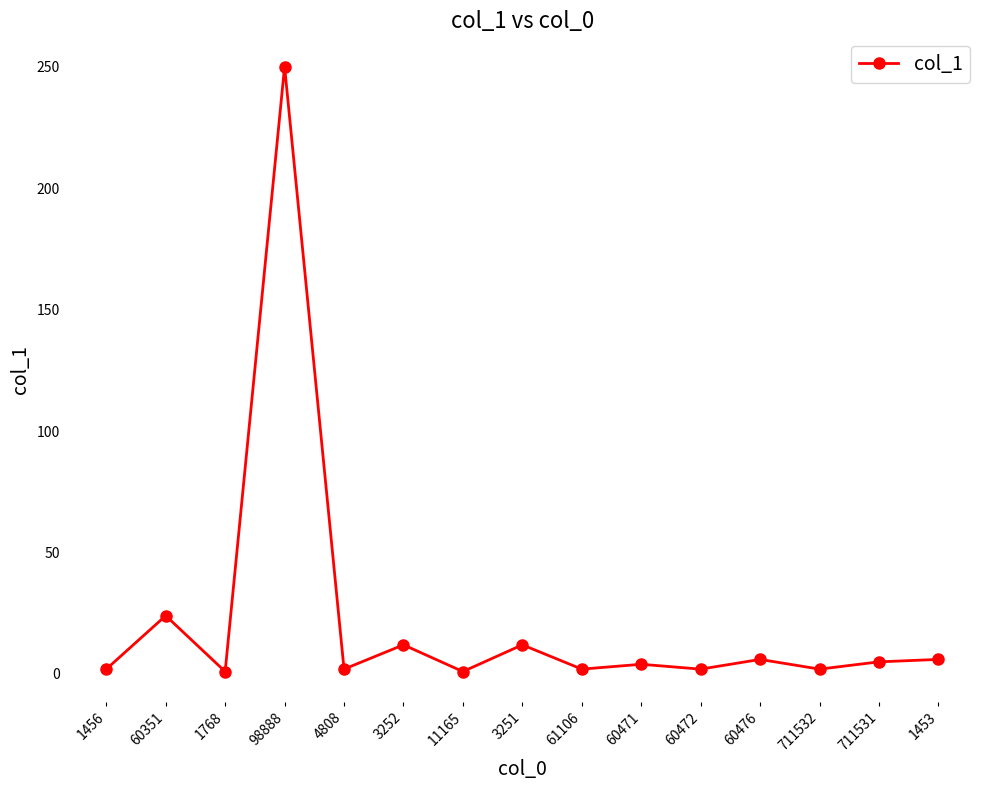

Does the chart display data point markers on the line(s)?

Yes